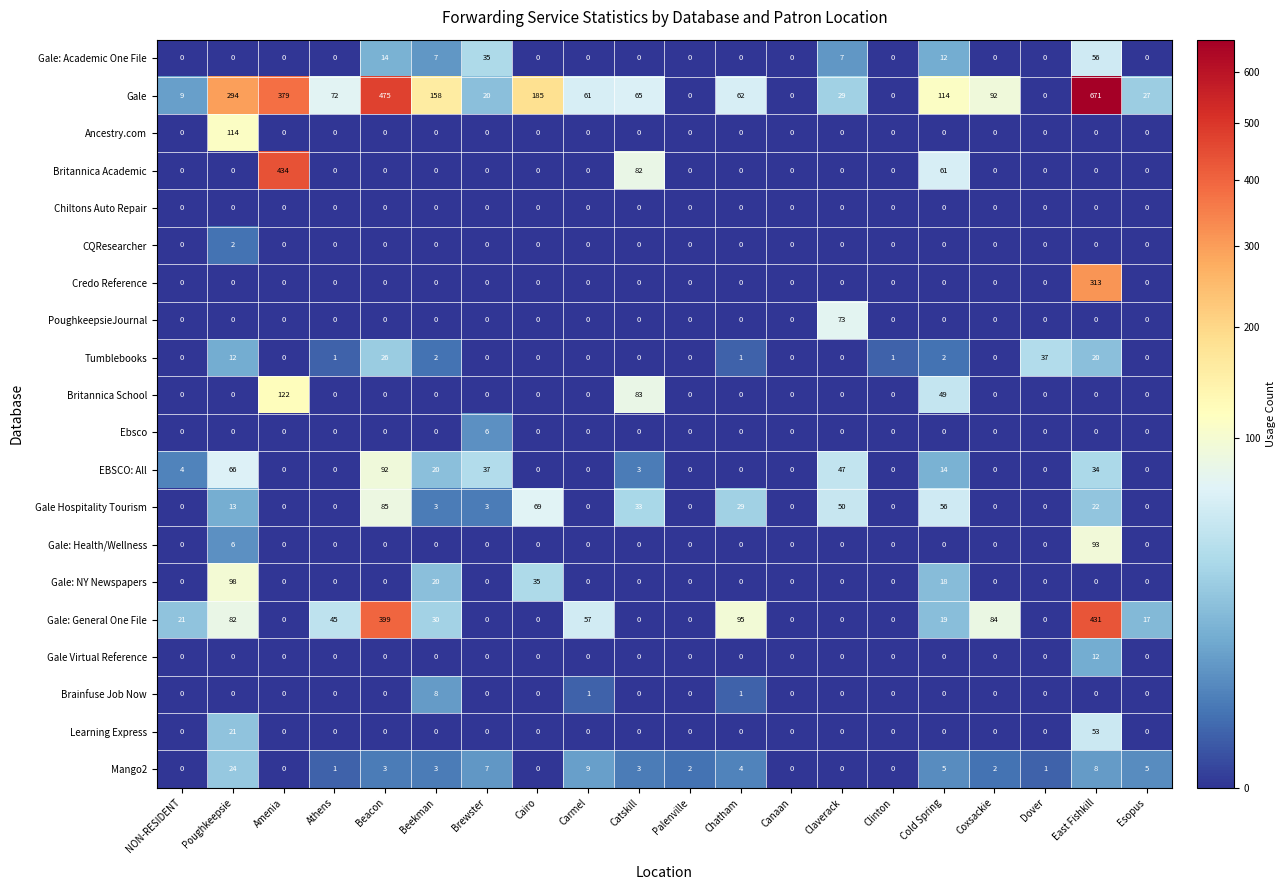

What is the maximum value for Gale: General One File?

431